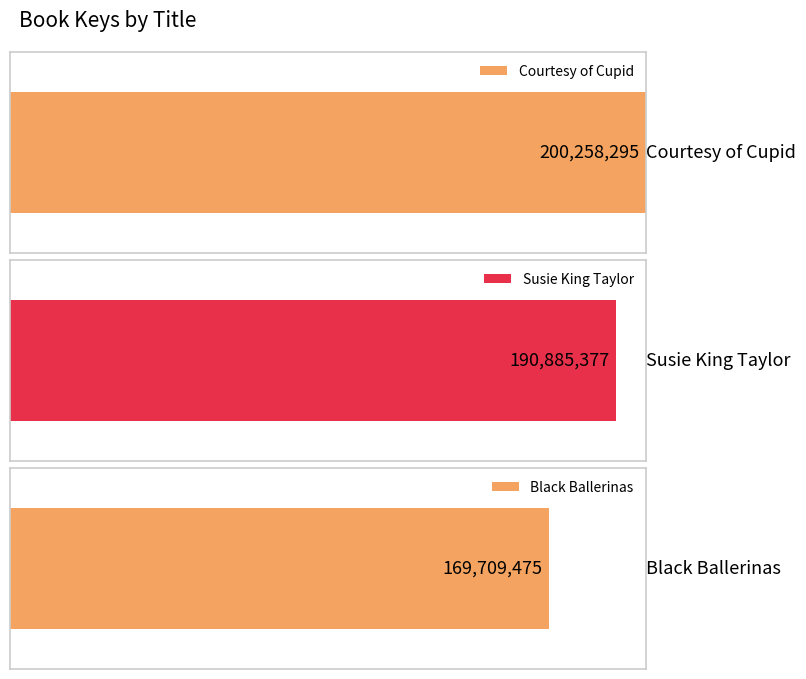

Which has a higher value, Susie King Taylor or Black Ballerinas?

Susie King Taylor